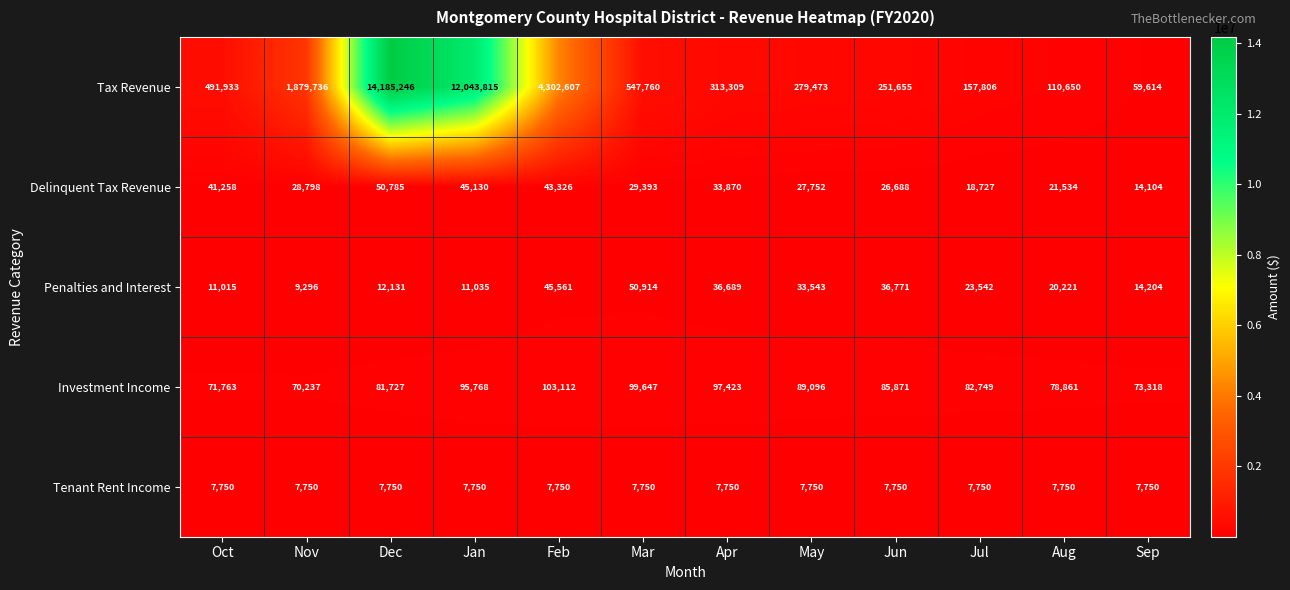

At Oct, list the series in order from smallest to largest.

Tenant Rent Income, Penalties and Interest, Delinquent Tax Revenue, Investment Income, Tax Revenue